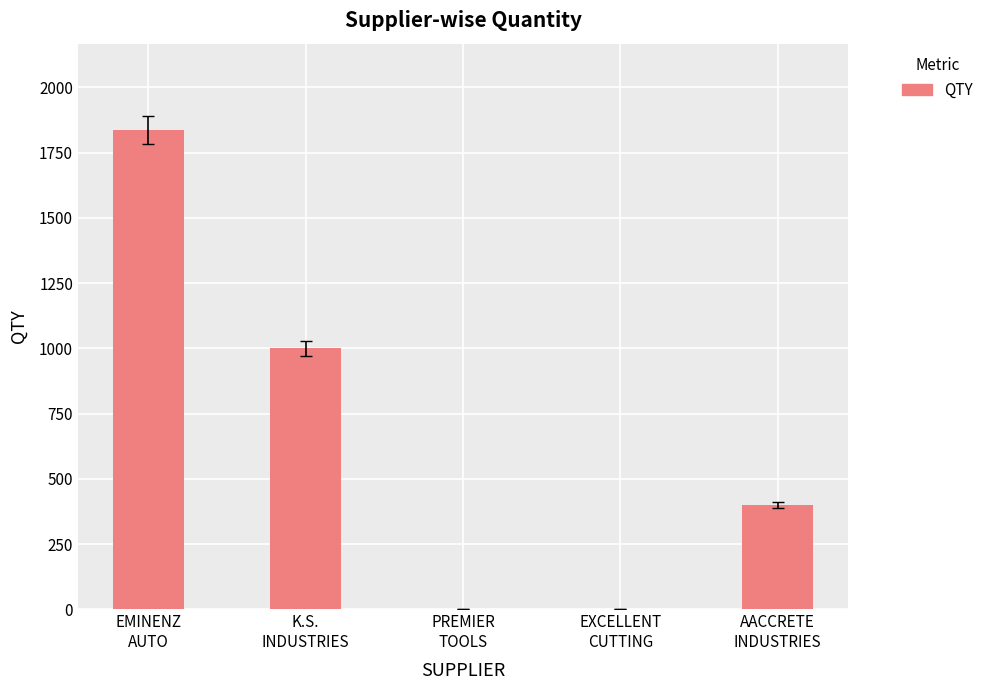

True or false: the data shows 400 at AACCRETE
INDUSTRIES.

True